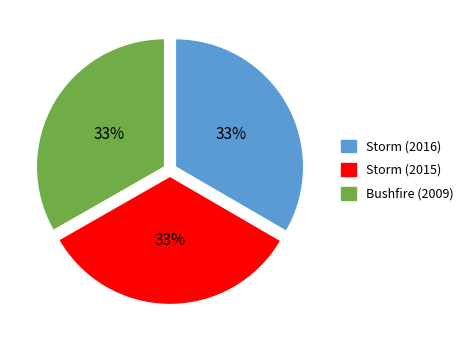

How many slices are in this pie chart?

3